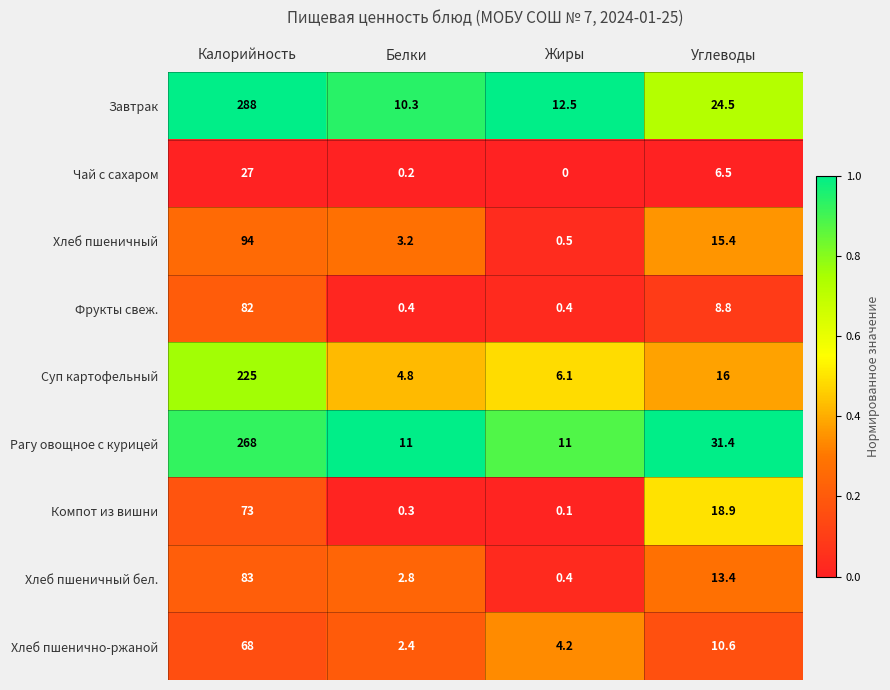

What is the difference between the highest and lowest values at Жиры?

12.5